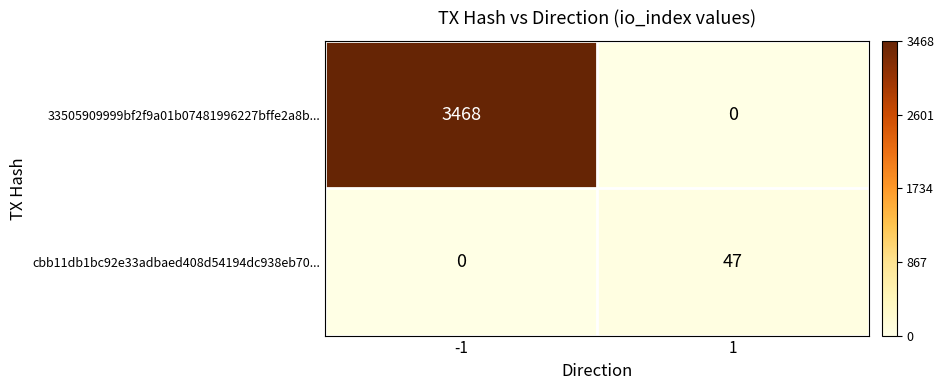

What is the difference between the cbb11db1bc92e33adbaed408d54194dc938eb70... values at 1 and -1?

47